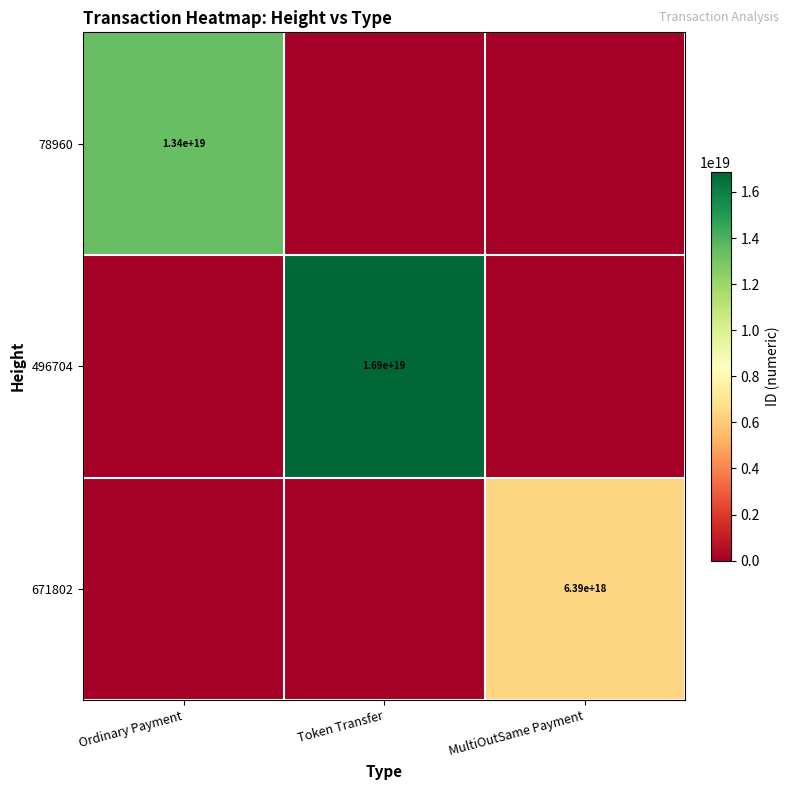

The value of 78960 at Ordinary Payment is 13400000000000000000. True or false?

True